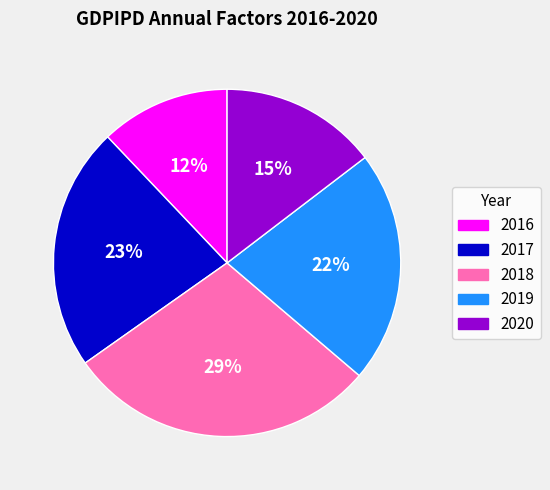

Count the number of slices in the pie.

5